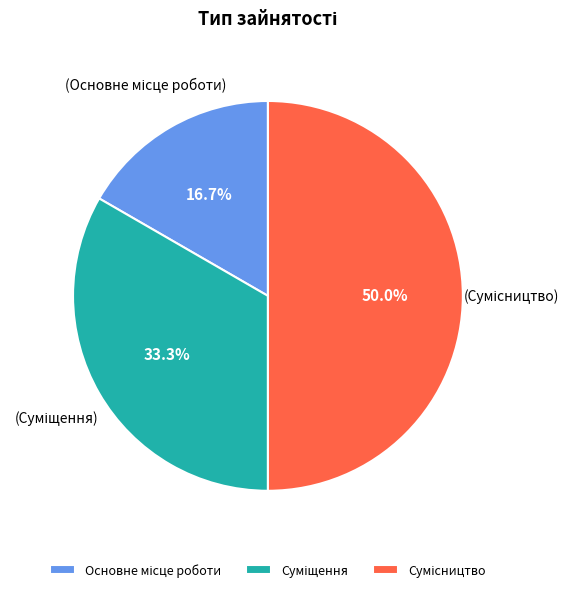

Combined, do Сумісництво and Суміщення account for over 50%?

Yes